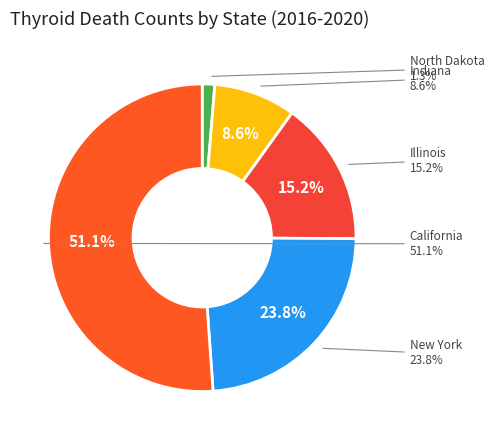

Which category has the biggest portion of the pie?

California